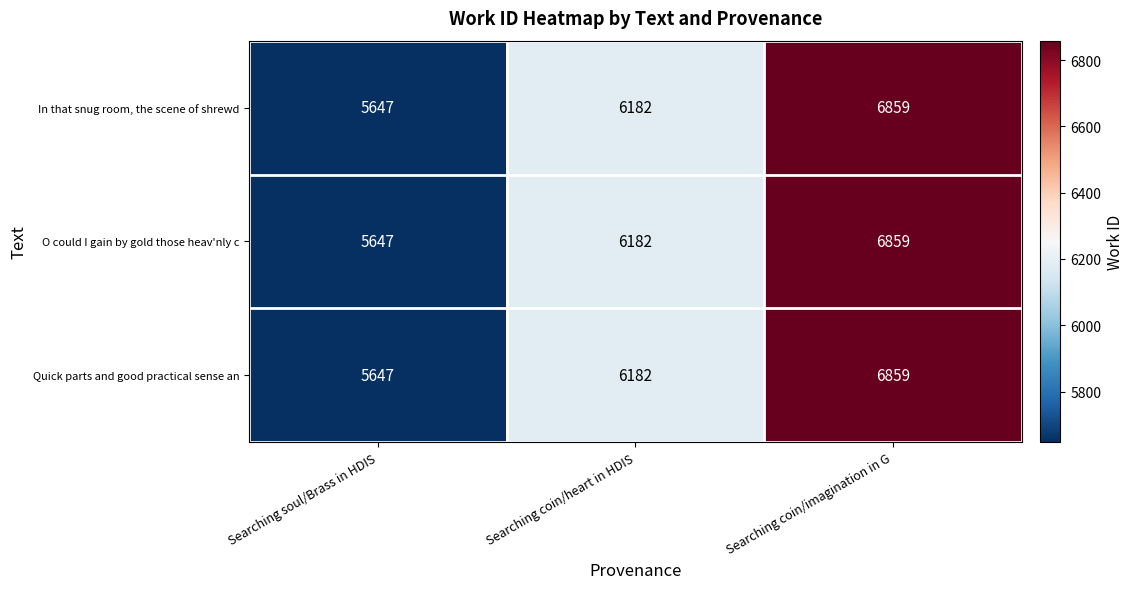

Count the number of data series in this chart.

3